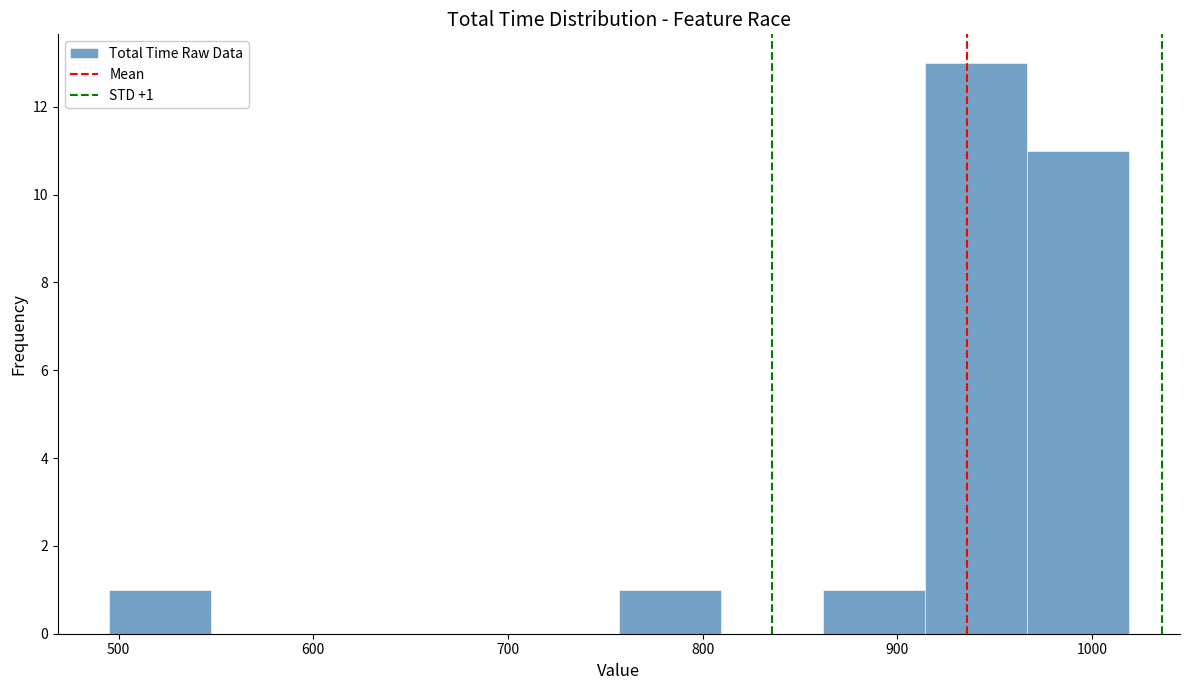

Over which range of the x-axis is the bar tallest?

910 to 970